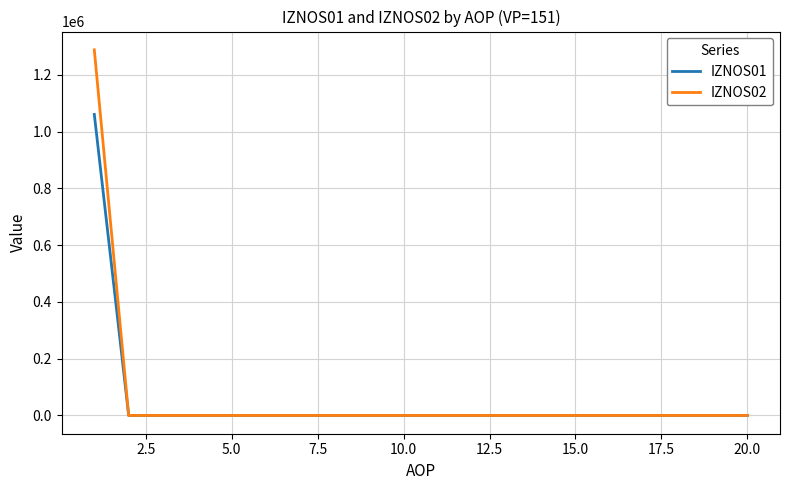

What is the maximum value for IZNOS02?

1287879.8